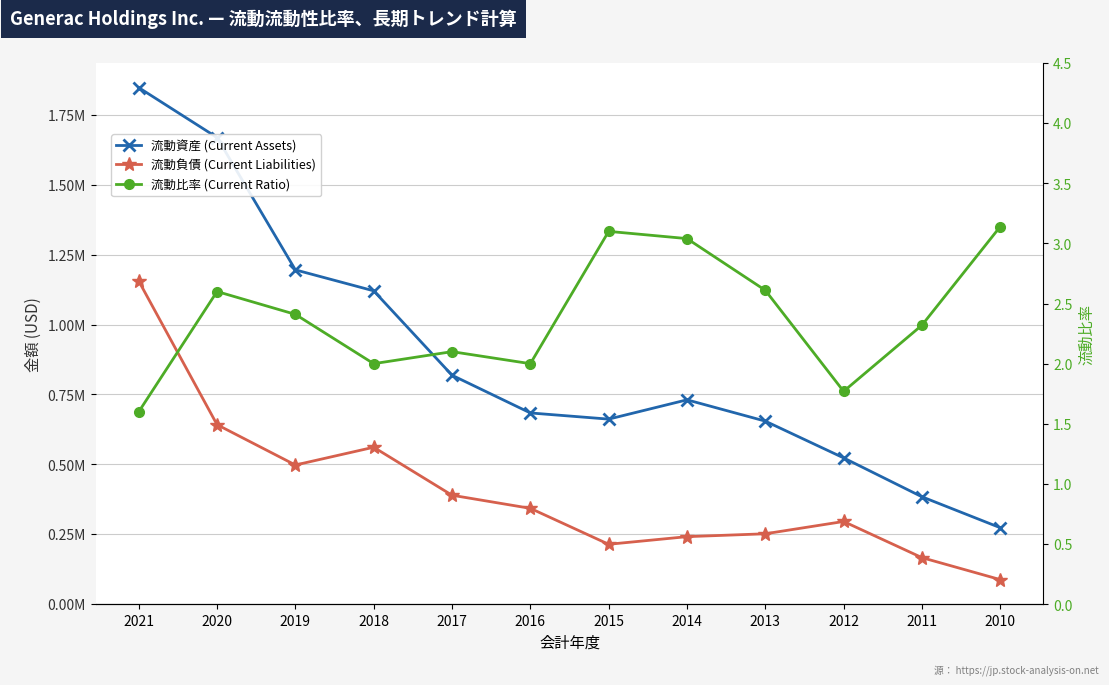

Is it true that 流動比率 (Current Ratio) equals 1.8 at 2012?

True